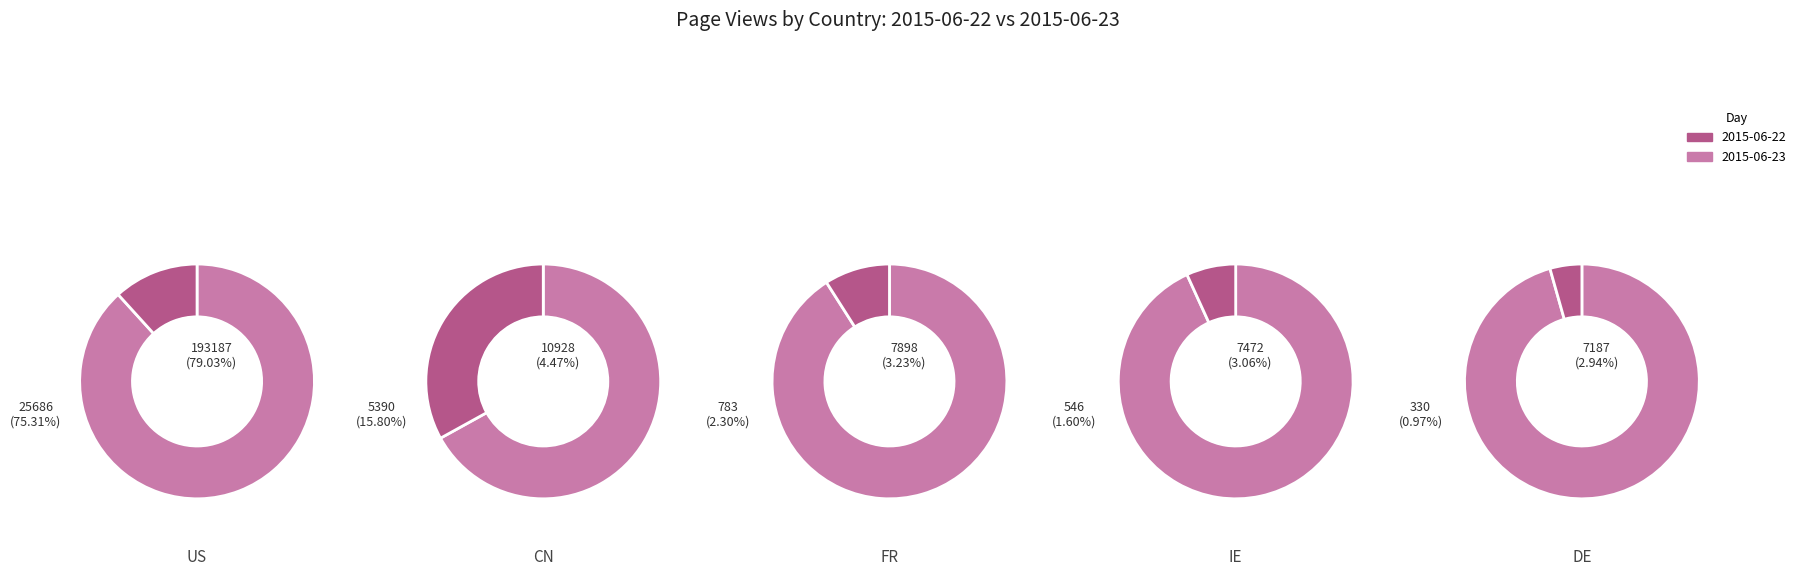

To the nearest percent, what portion does CN represent?

16%